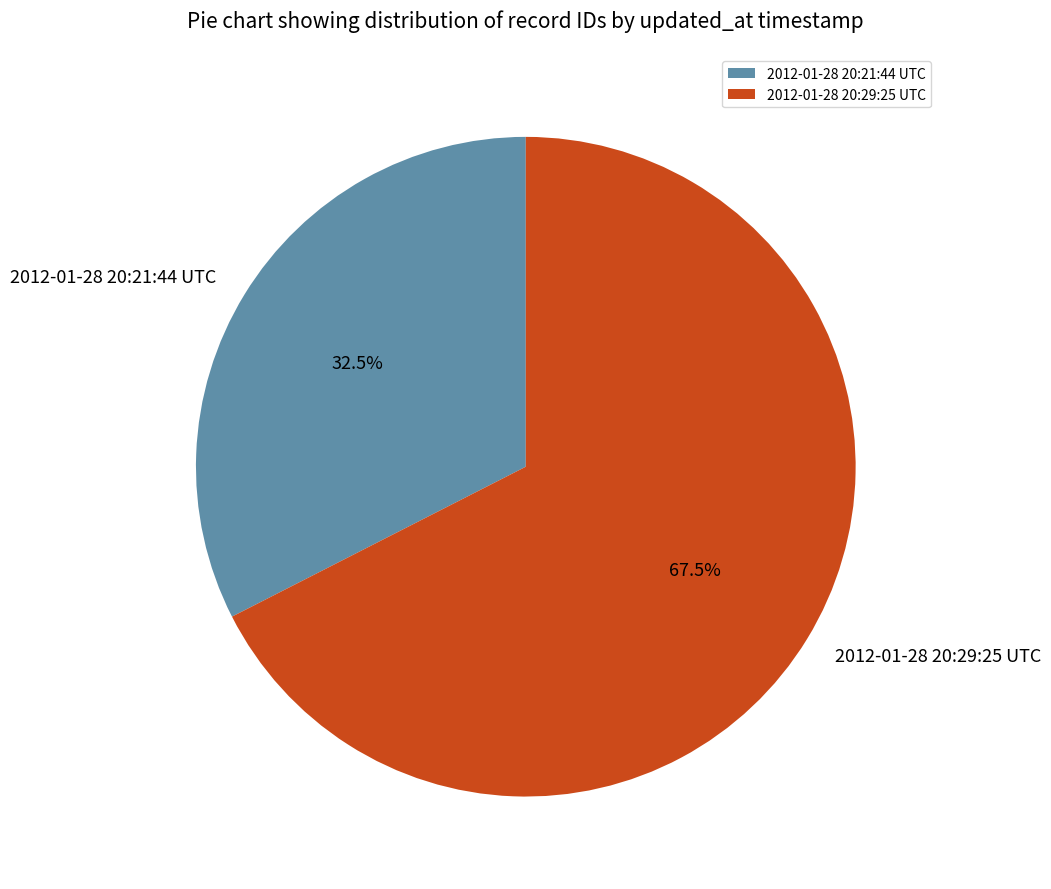

How much of the chart is everything except 2012-01-28 20:21:44 UTC?

67.5%